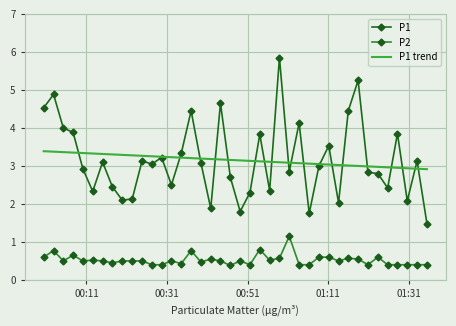

What is the difference between the maximum and minimum values in the P2 series?

0.8